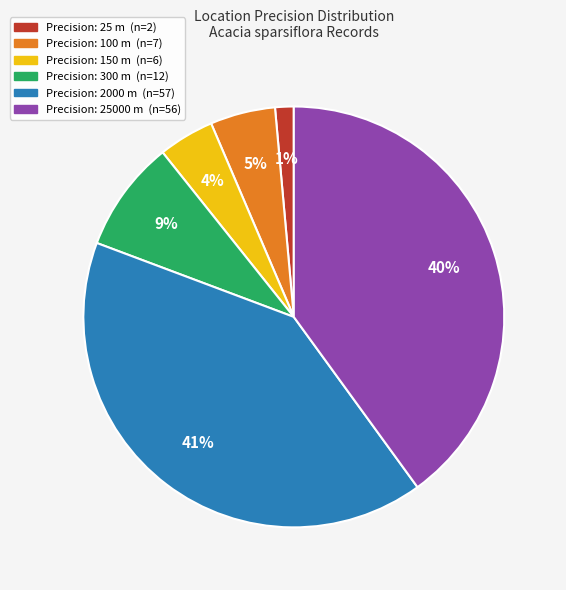

Is there a majority slice in this chart?

No